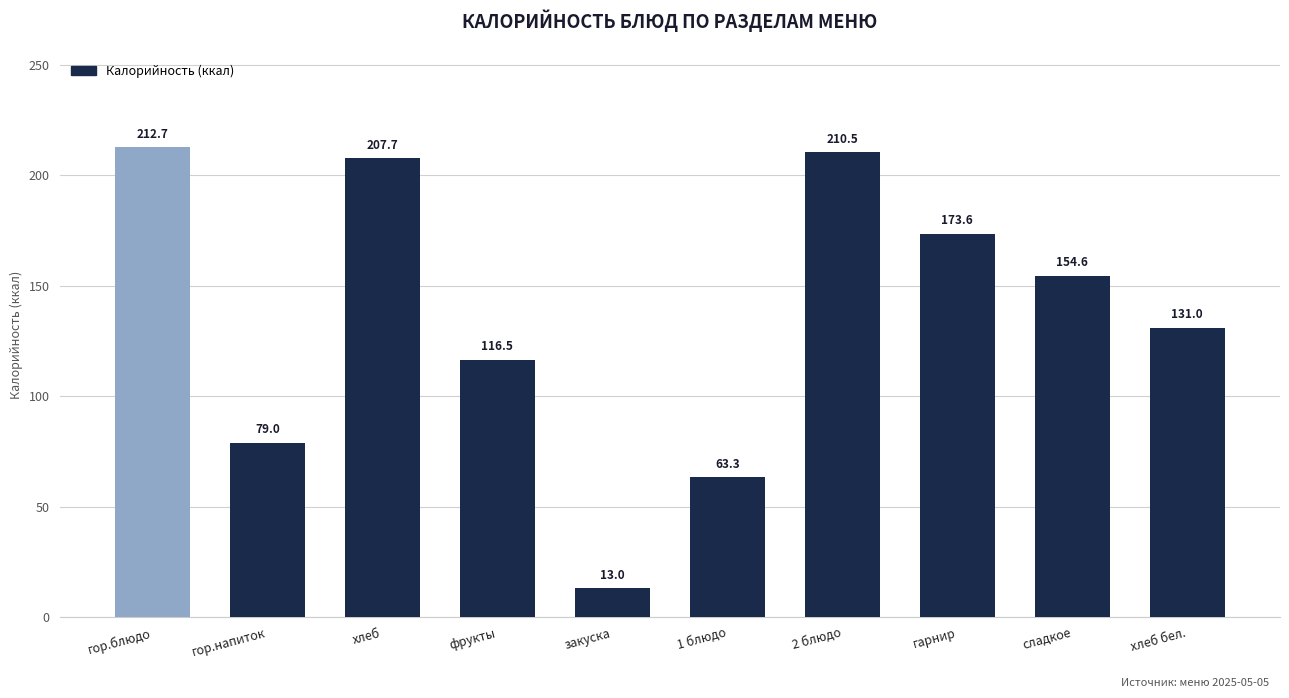

What is the change in value from гор.блюдо to хлеб?

-5.0